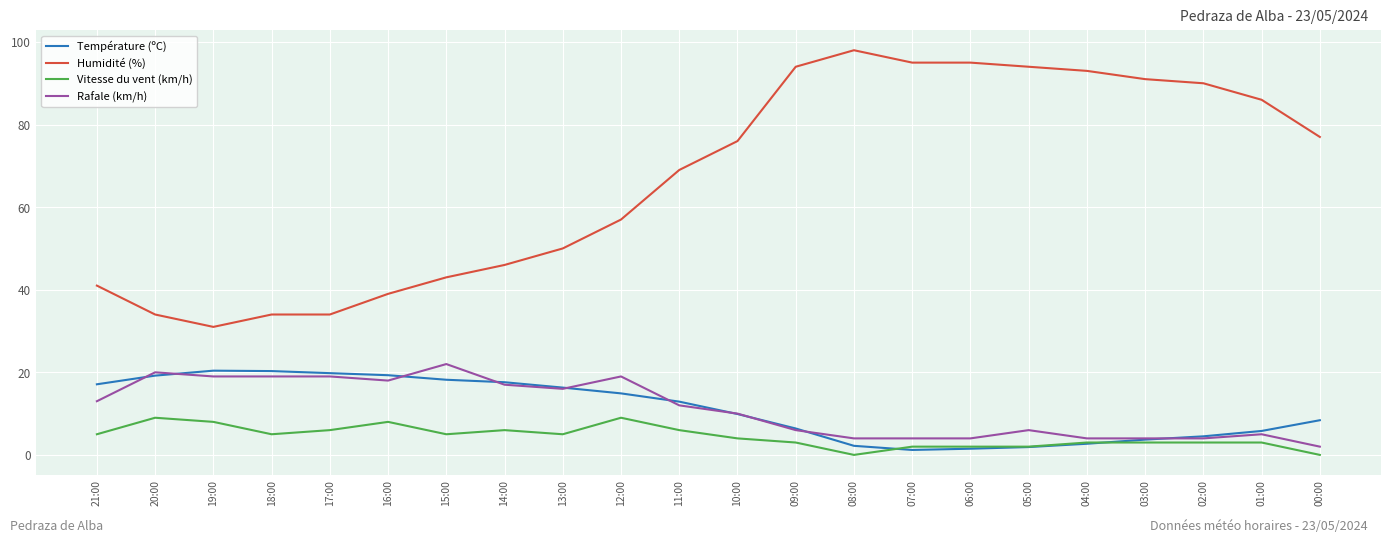

Read the Vitesse du vent (km/h) value at 21:00.

5.0